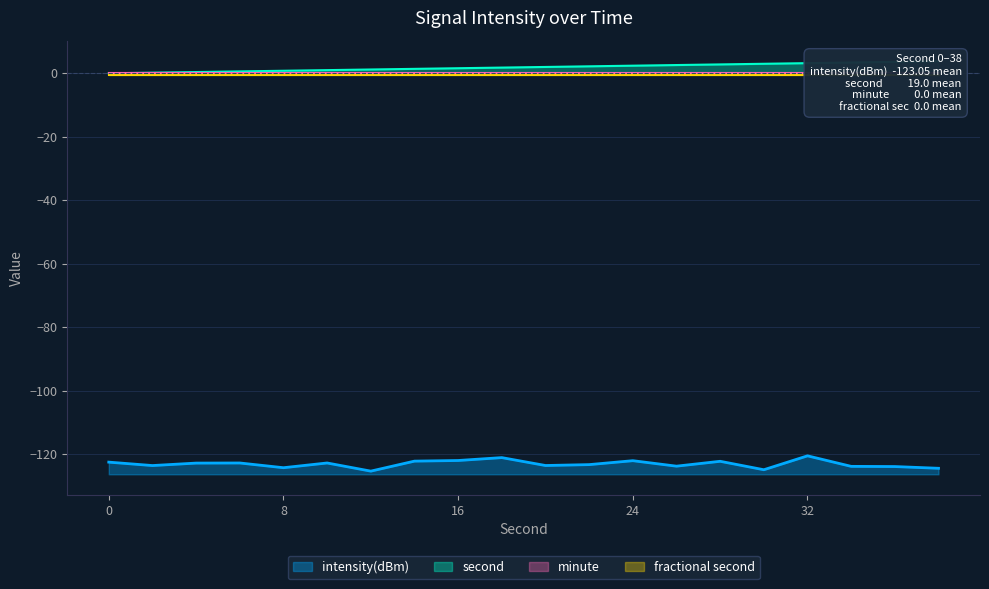

At which category does intensity(dBm) reach its first local peak?

6